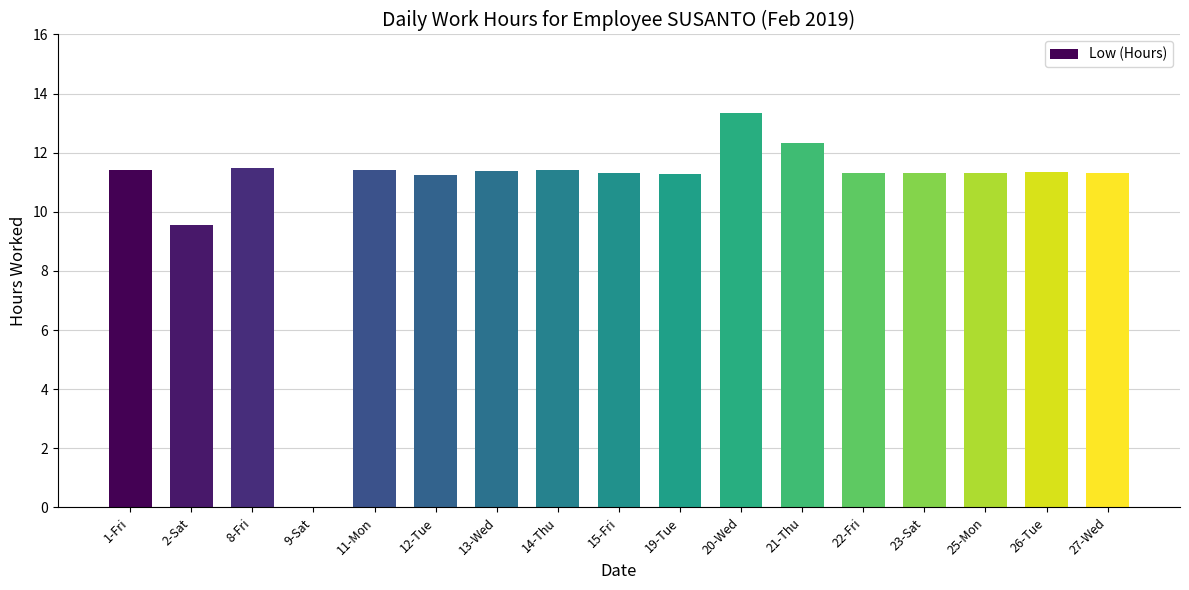

The chart shows a value of 4.5 at 1-Fri. True or false?

False